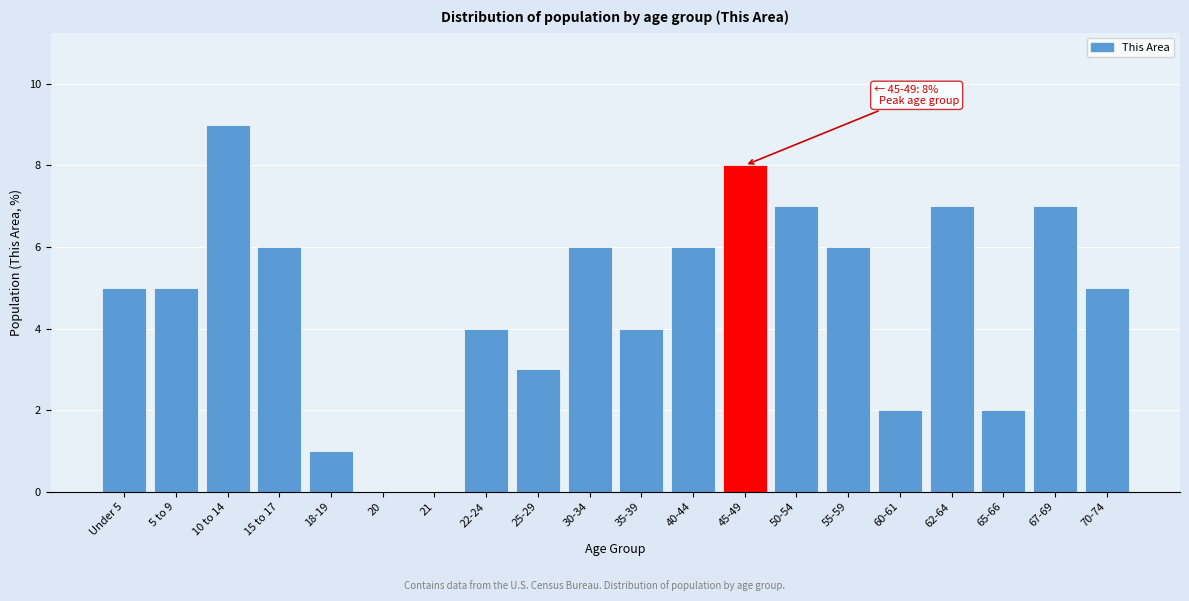

Reading left to right, what are all the values shown in this chart?

Under 5=5	5 to 9=5	10 to 14=9	15 to 17=6	18-19=1	20=0	21=0	22-24=4	25-29=3	30-34=6	35-39=4	40-44=6	45-49=8	50-54=7	55-59=6	60-61=2	62-64=7	65-66=2	67-69=7	70-74=5